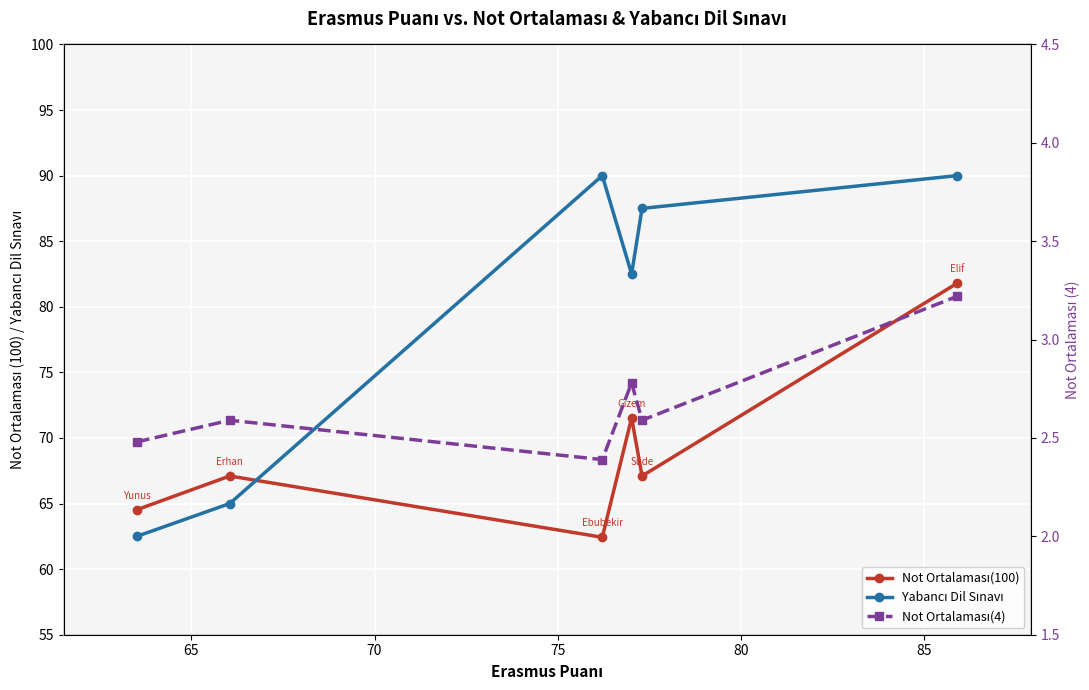

What is the total value across all series at 85?

175.0